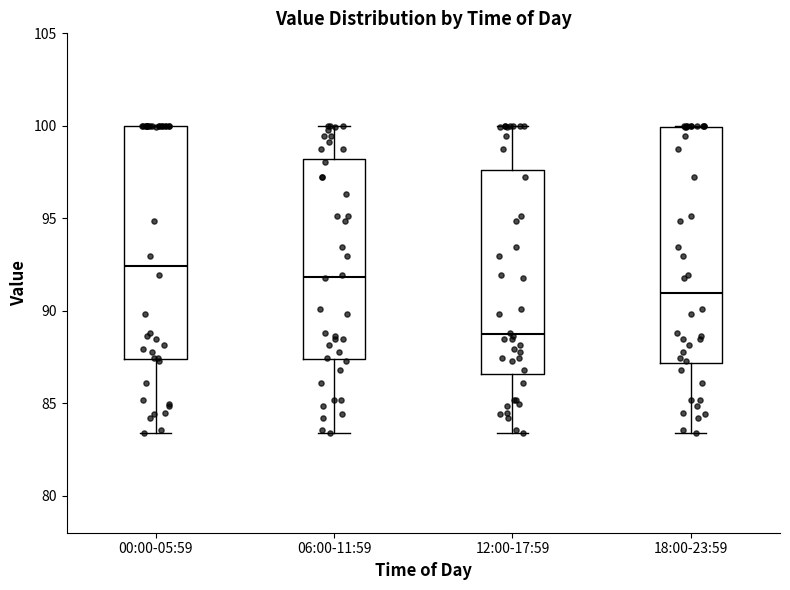

Which box's median line is the lowest?

12:00-17:59